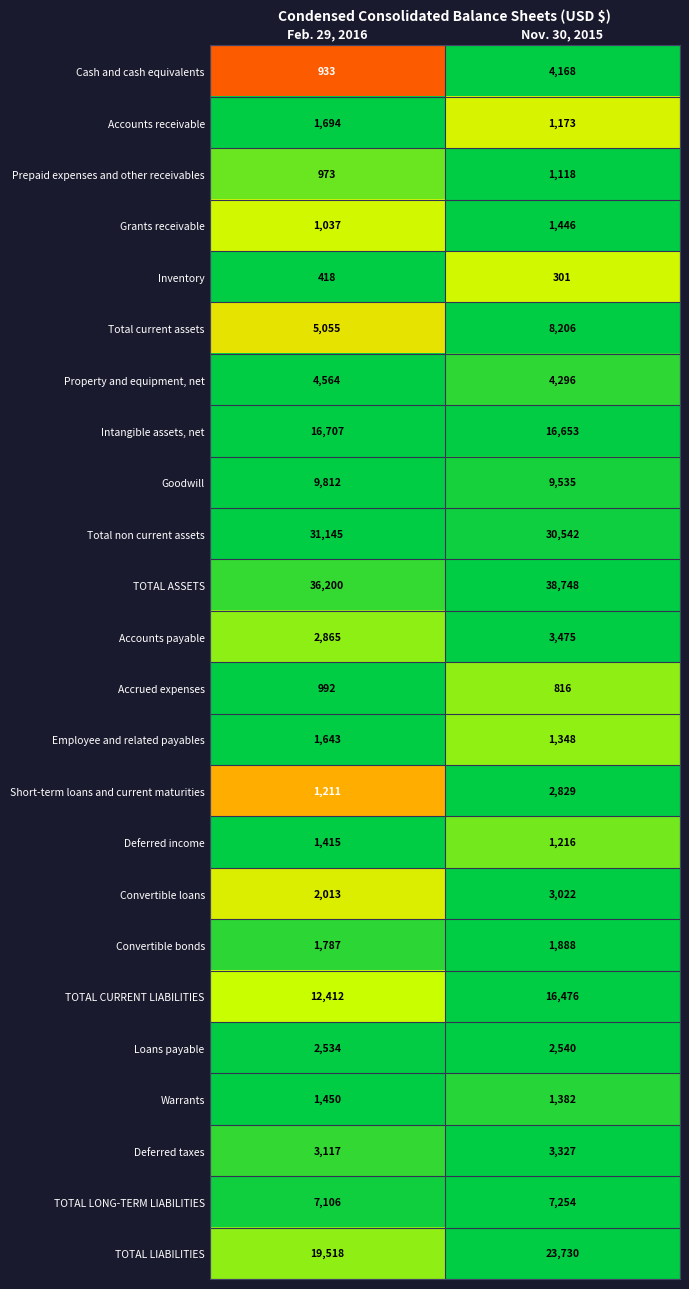

Which series has the widest spread of values?

TOTAL LIABILITIES